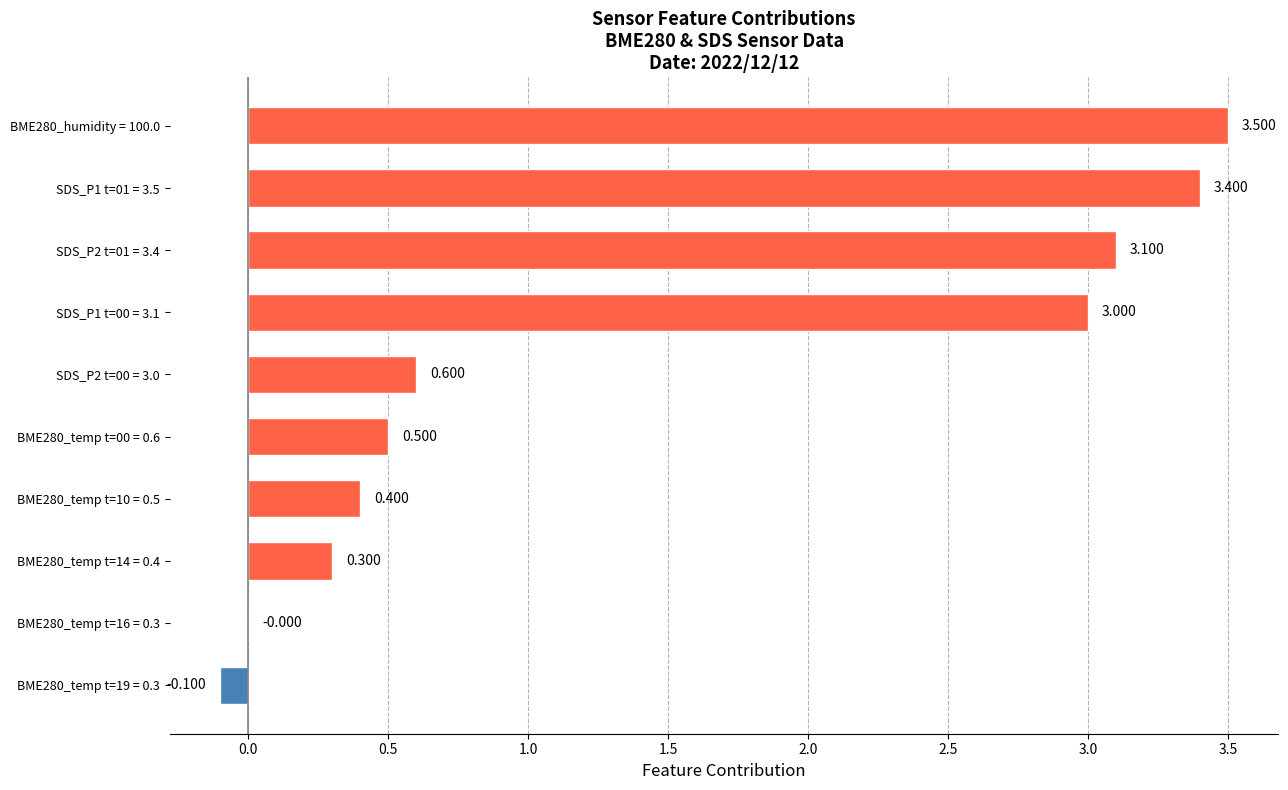

How many series are shown in this chart?

1